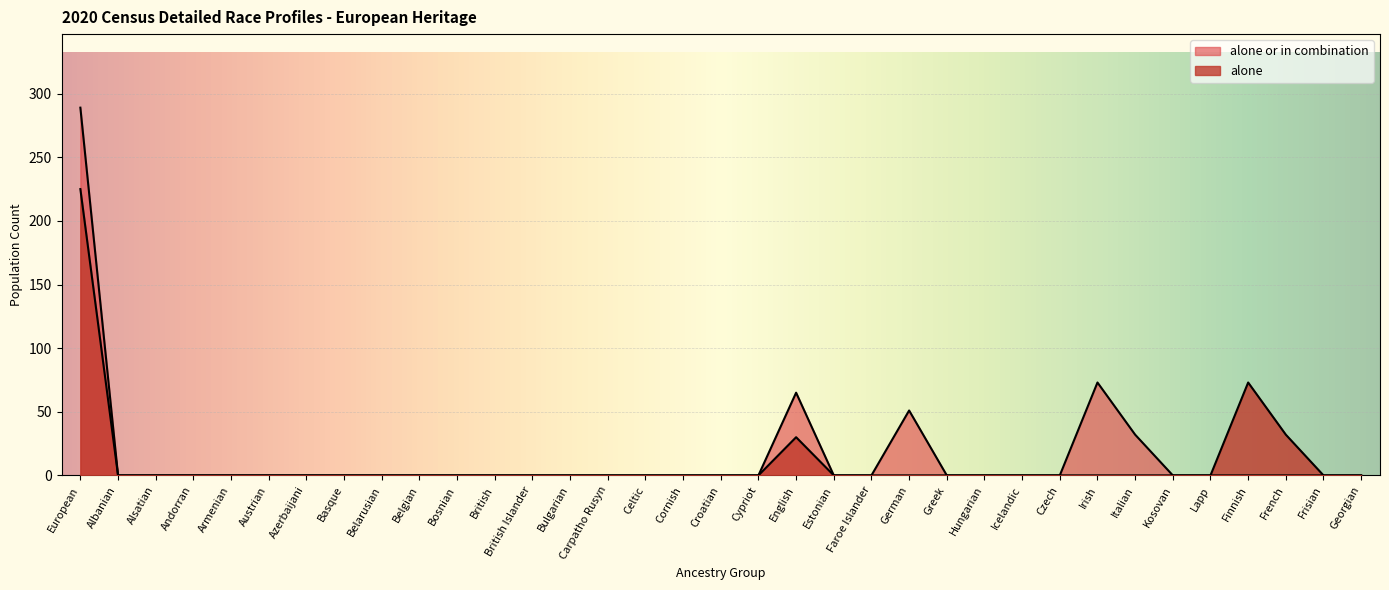

List the series in order of their peak value, highest first.

alone or in combination, alone